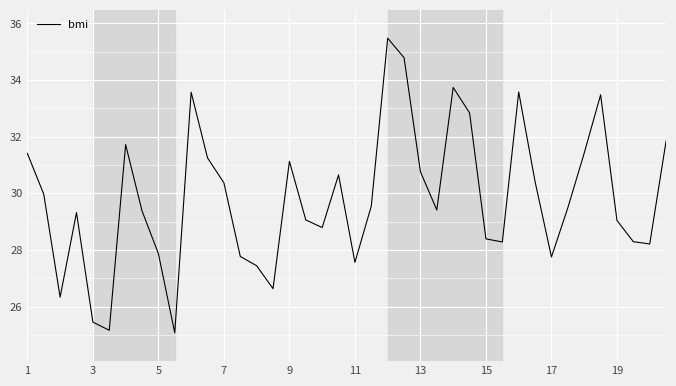

What is the maximum value shown in the chart?

35.5